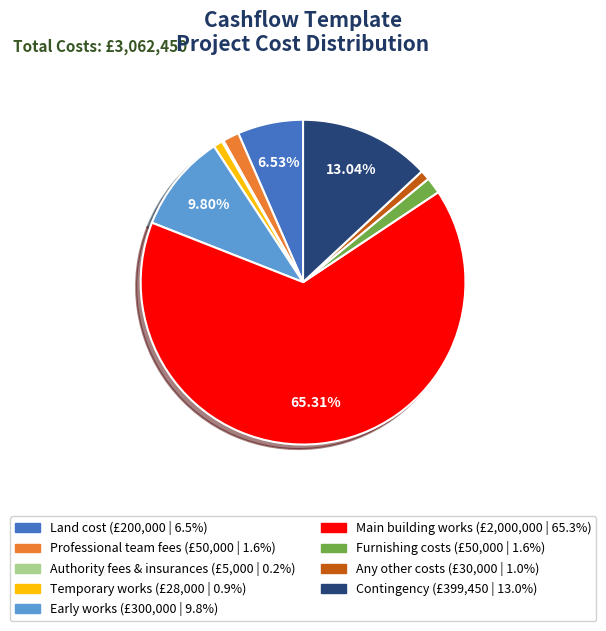

What is the majority slice?

Main building works